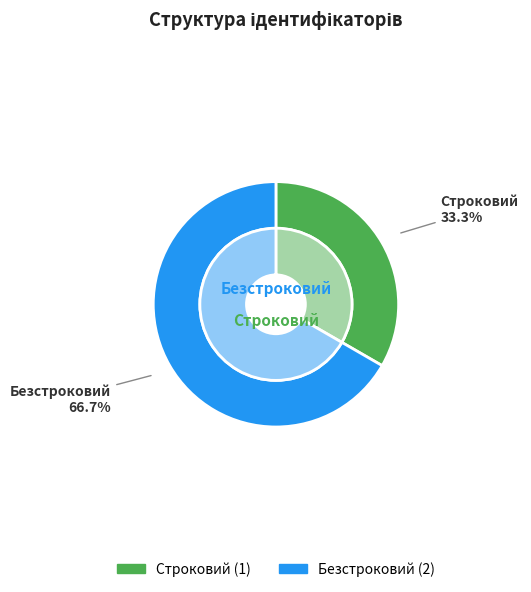

Is it true that Безстроковий is 60% of the pie?

False